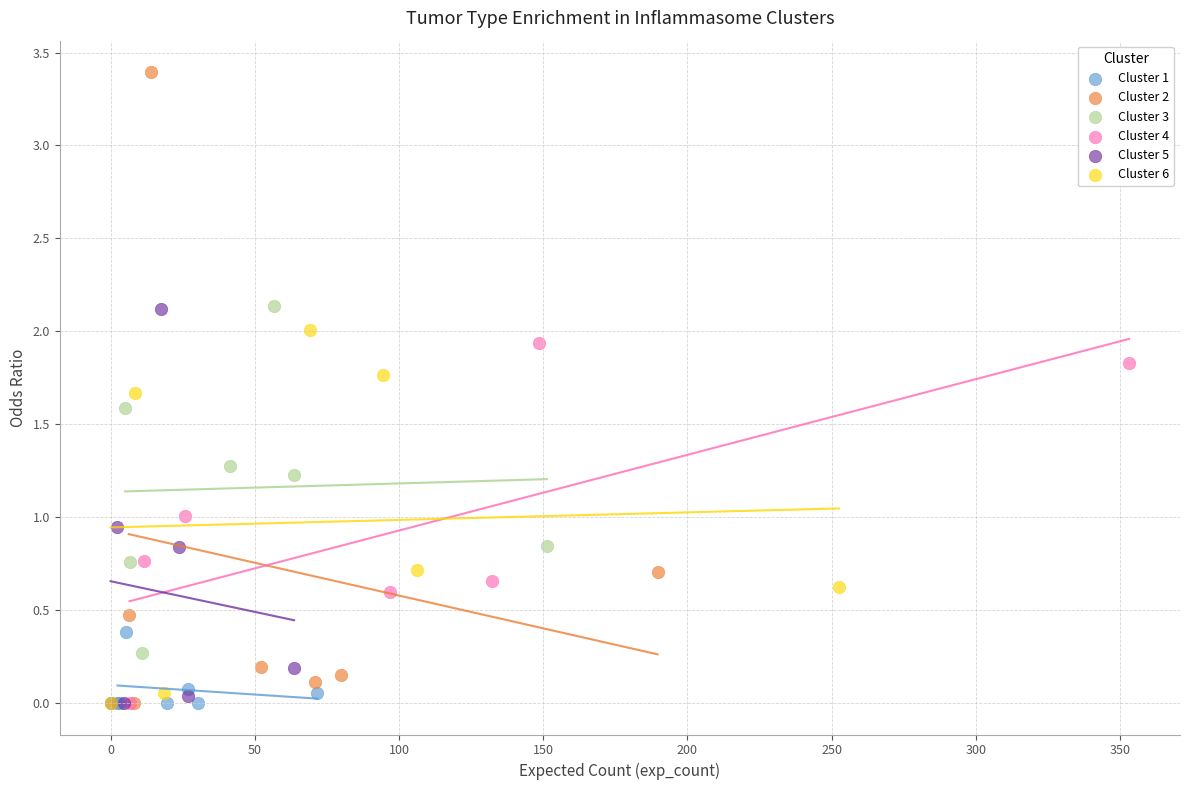

Which series has the largest Y range (max minus min)?

Cluster 2